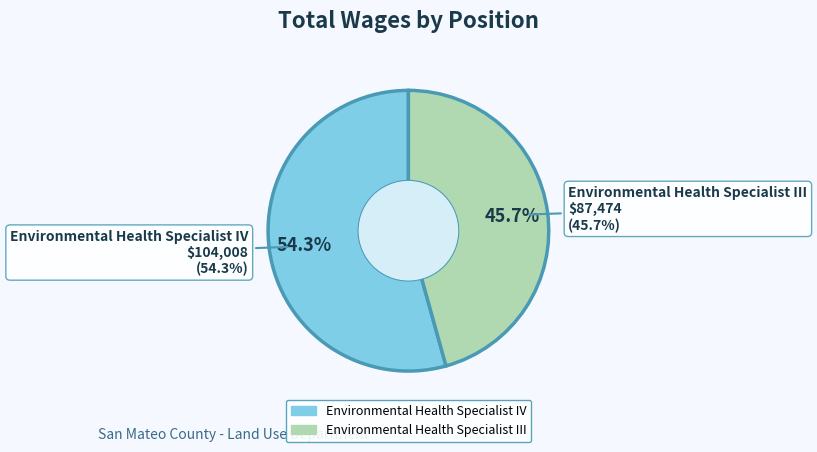

To the nearest percent, what is the difference between the Environmental Health Specialist III and Environmental Health Specialist IV slice percentages?

9%